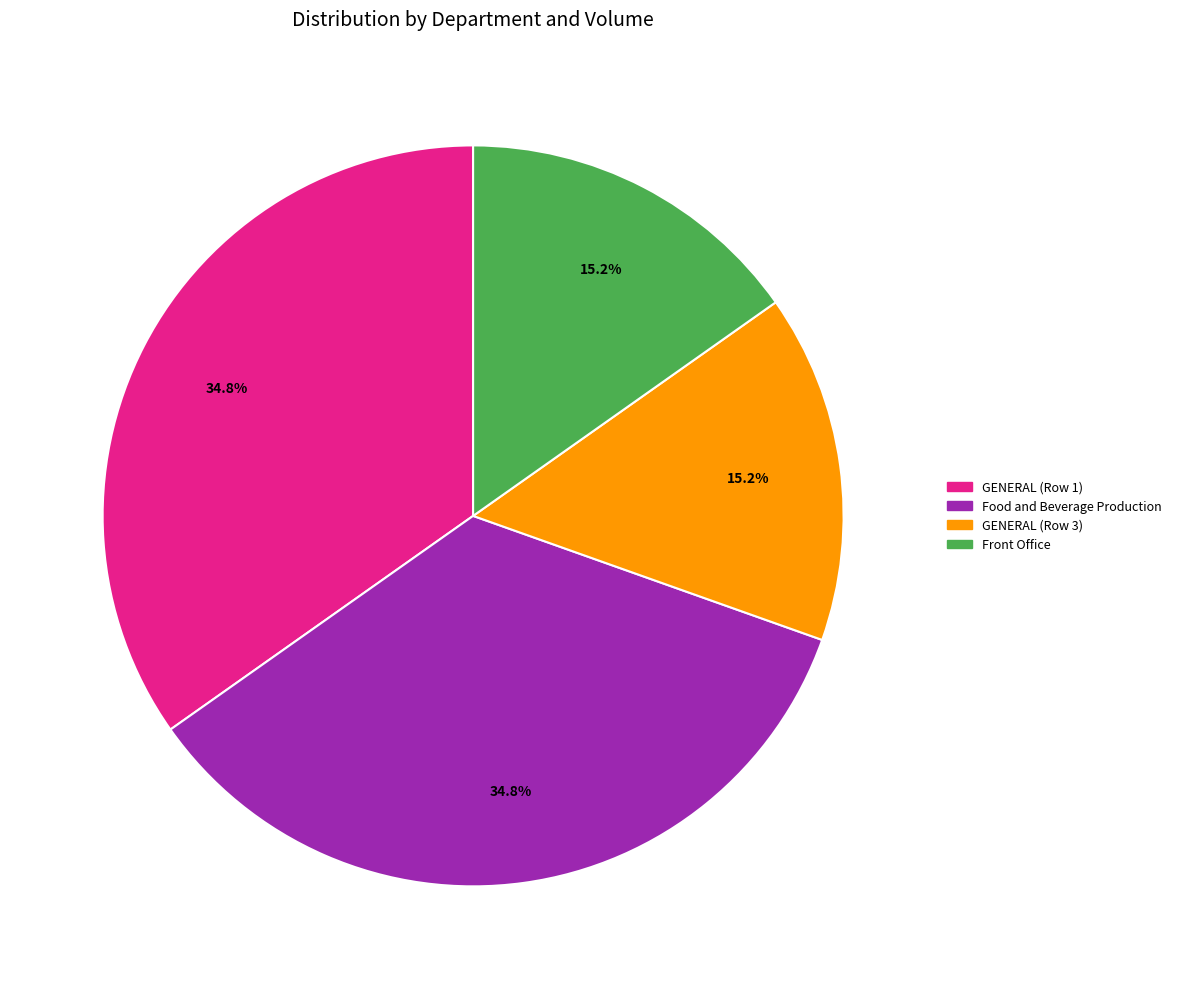

The GENERAL (Row 1) slice represents 35% of the pie. True or false?

True